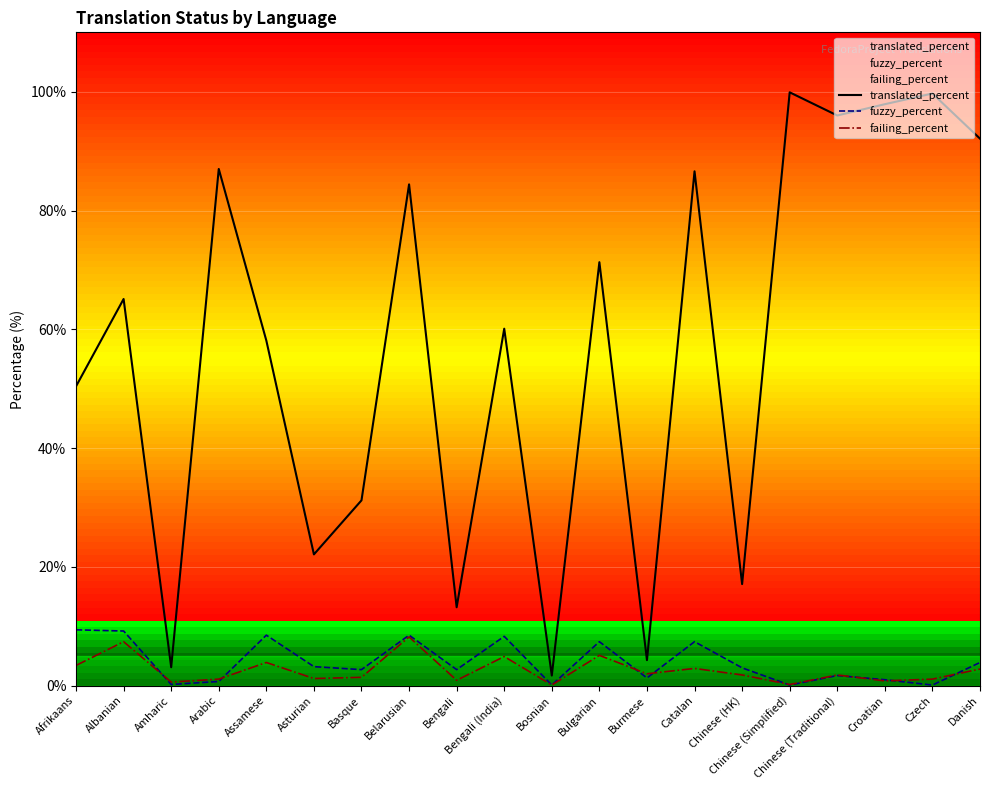

How many values in the translated_percent series are below 65?

10